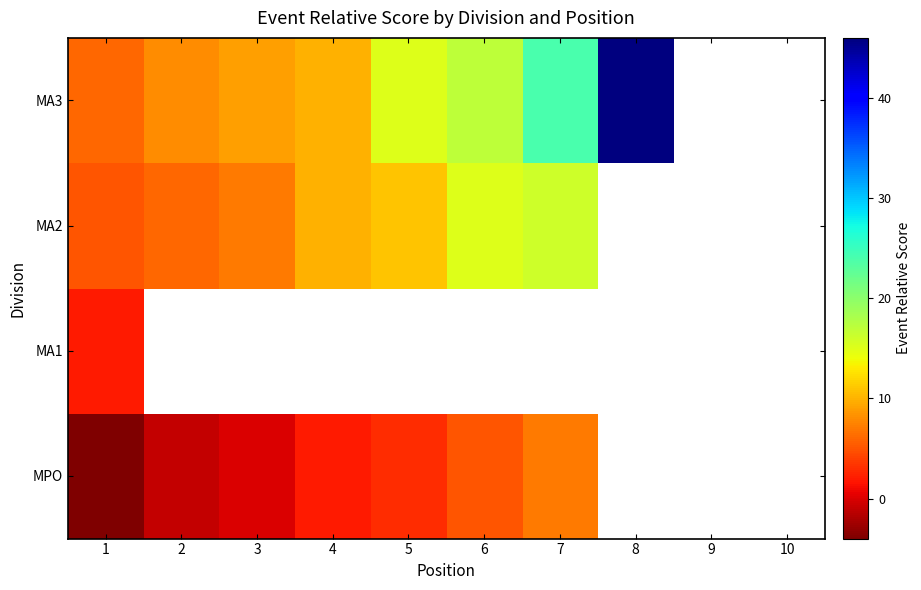

Count the number of data series in this chart.

4